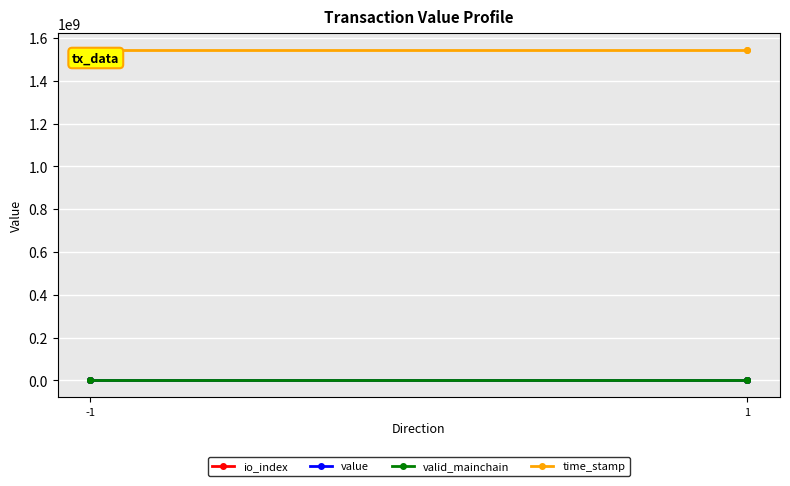

Does the chart display data point markers on the line(s)?

Yes